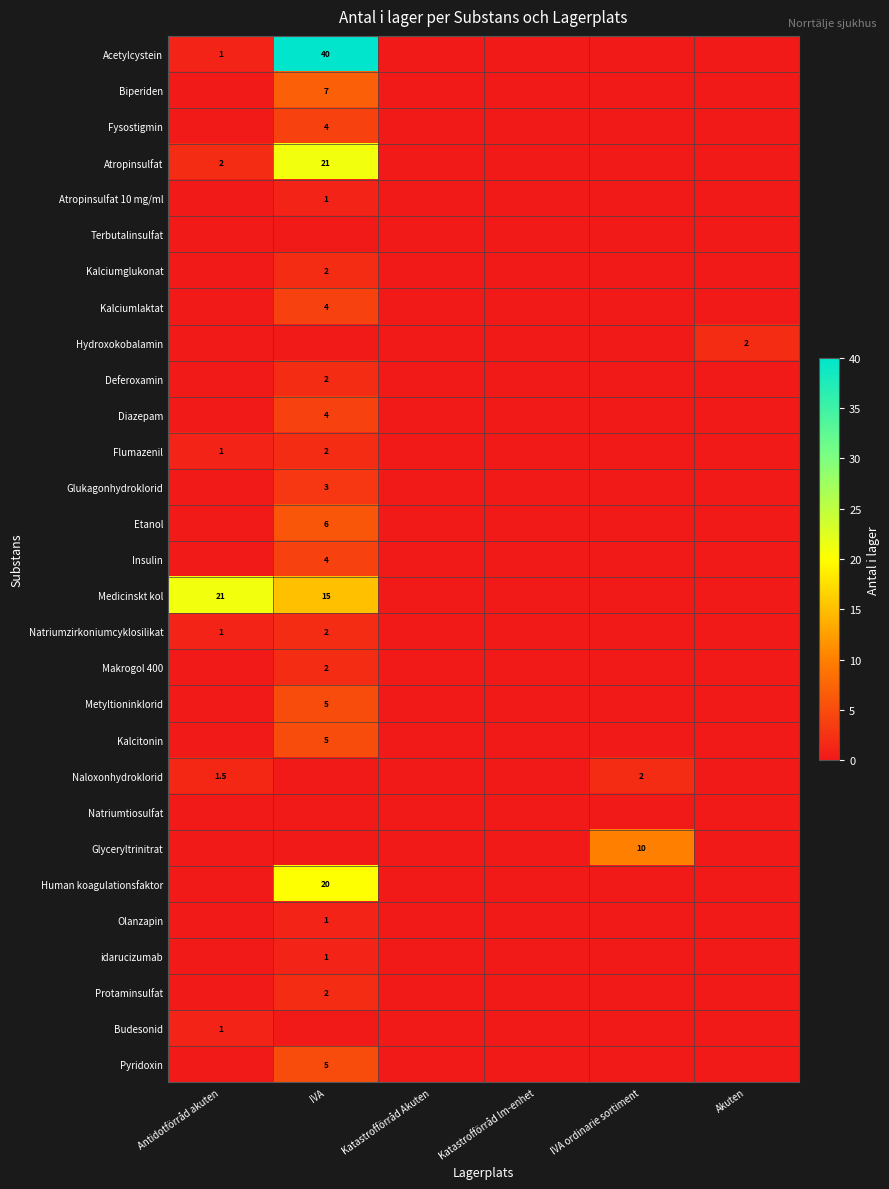

The Glyceryltrinitrat series shows 10.0 at IVA ordinarie sortiment. True or false?

True